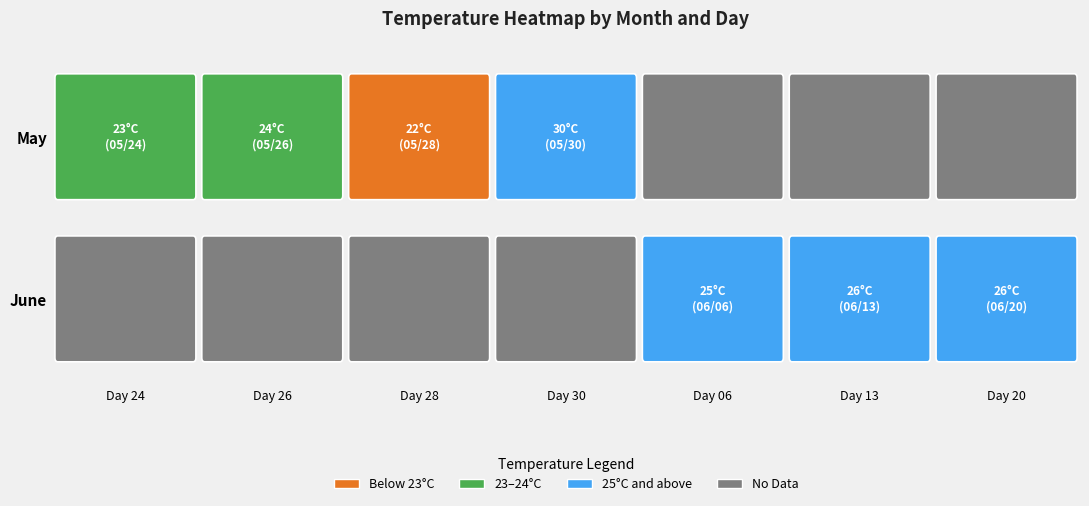

Which series has the largest total across all categories?

05